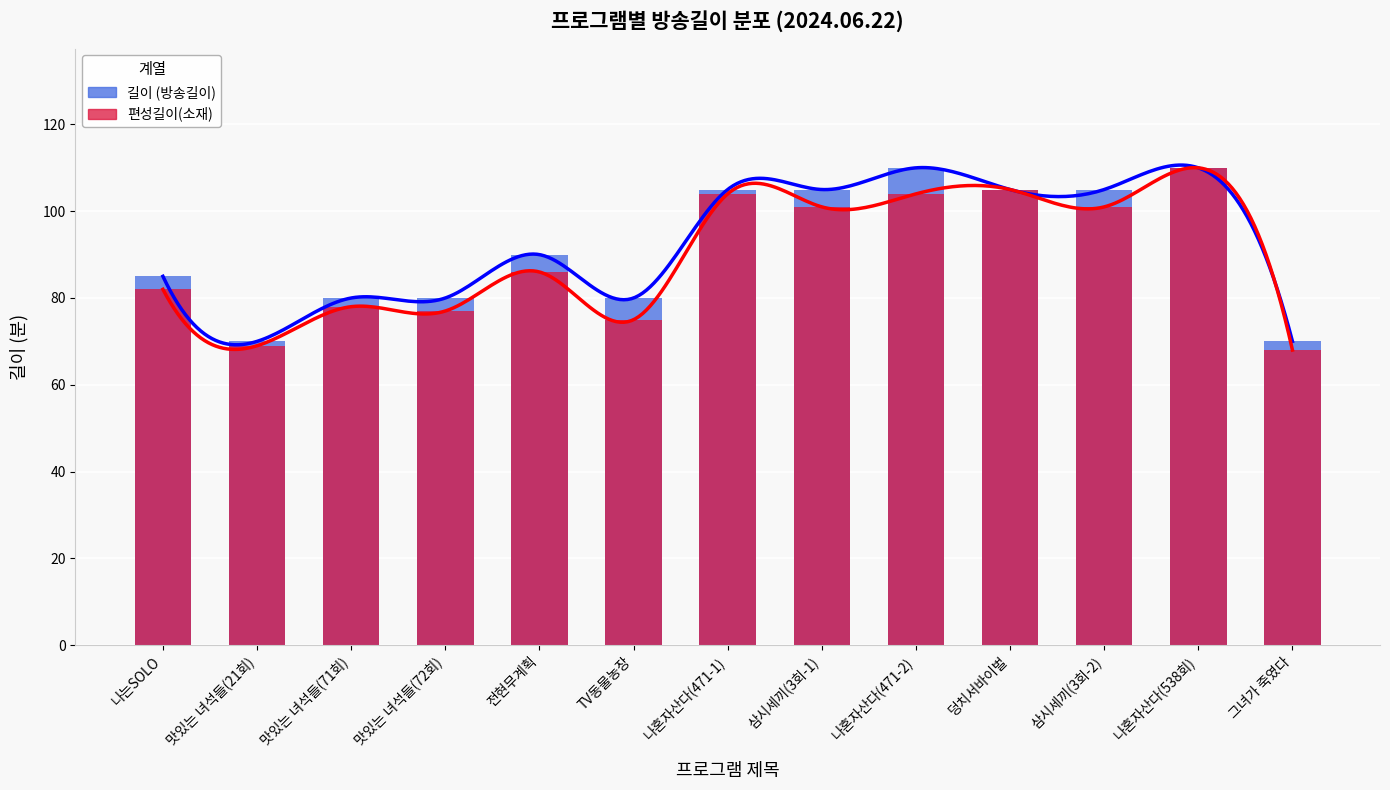

What is the sum of all 길이 values?

1195